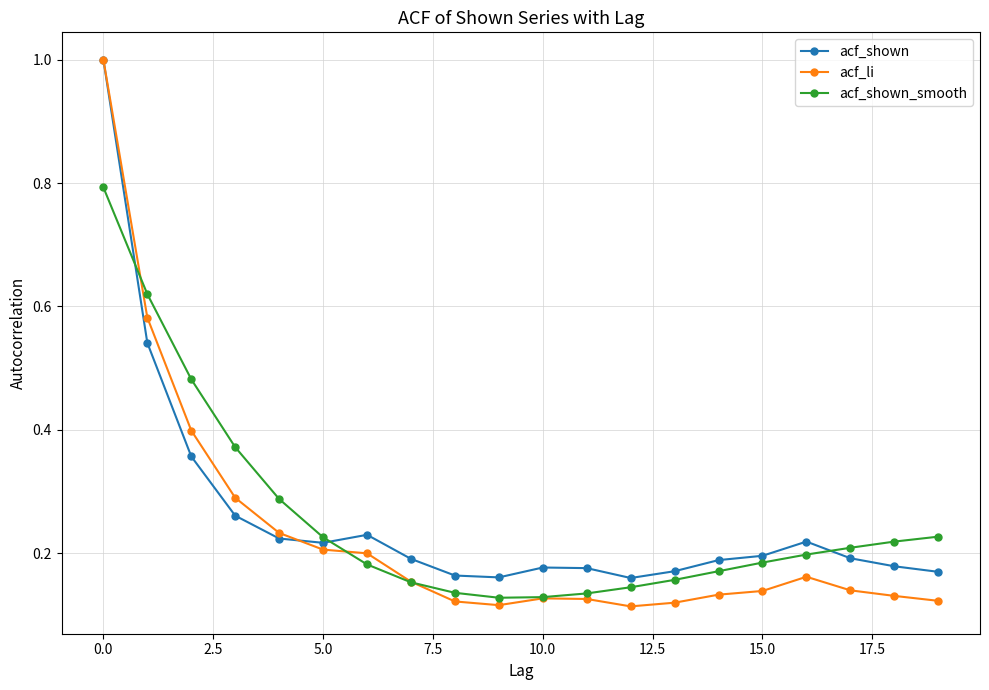

Which series has the largest range (max minus min)?

acf_li